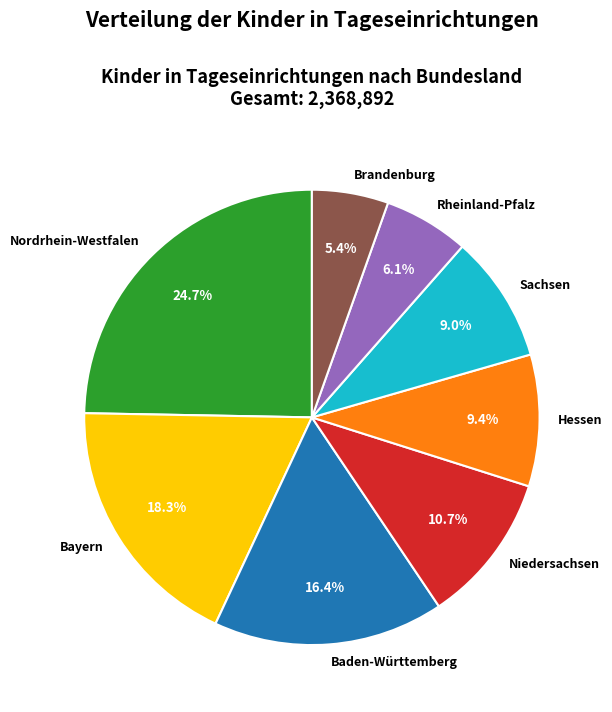

What portion of the pie excludes Nordrhein-Westfalen?

75.3%